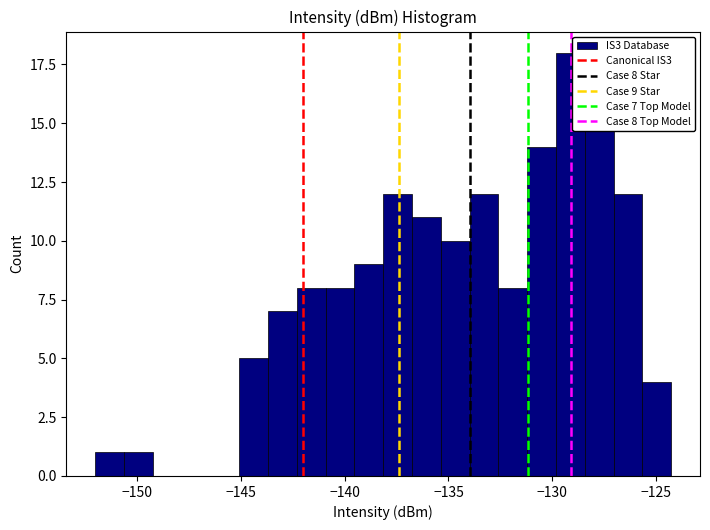

Read against the x-axis, roughly where is the centre of the tallest bar?

-129.0